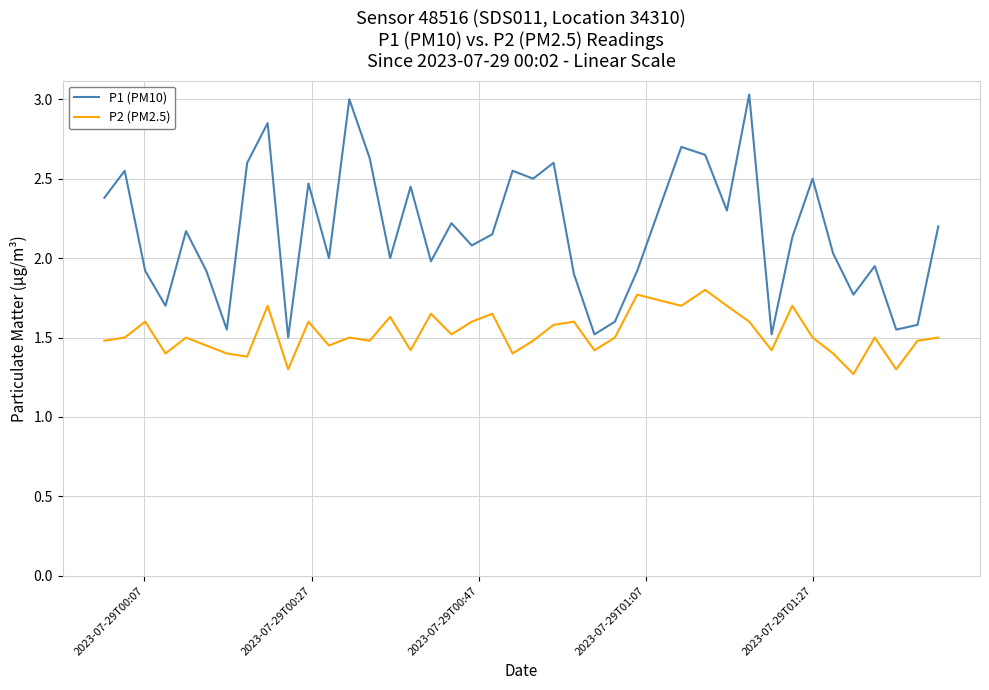

Rank the series by their average value, from lowest to highest.

P2 (PM2.5), P1 (PM10)